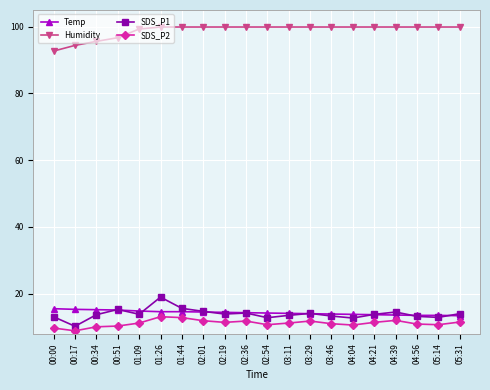

True or false: Humidity and Temp cross at least once.

False